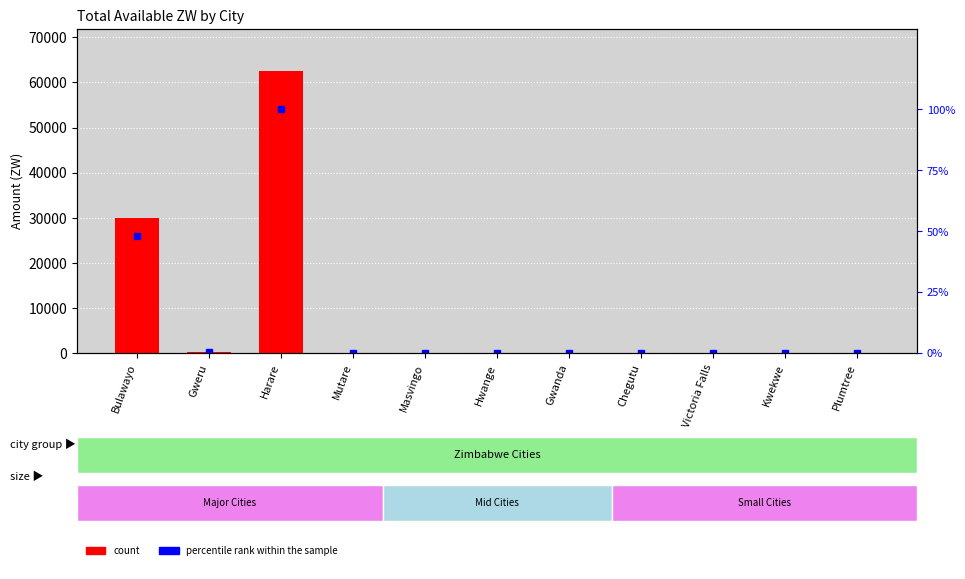

What is the difference between the maximum and minimum values in the percentile rank within the sample series?

100.0